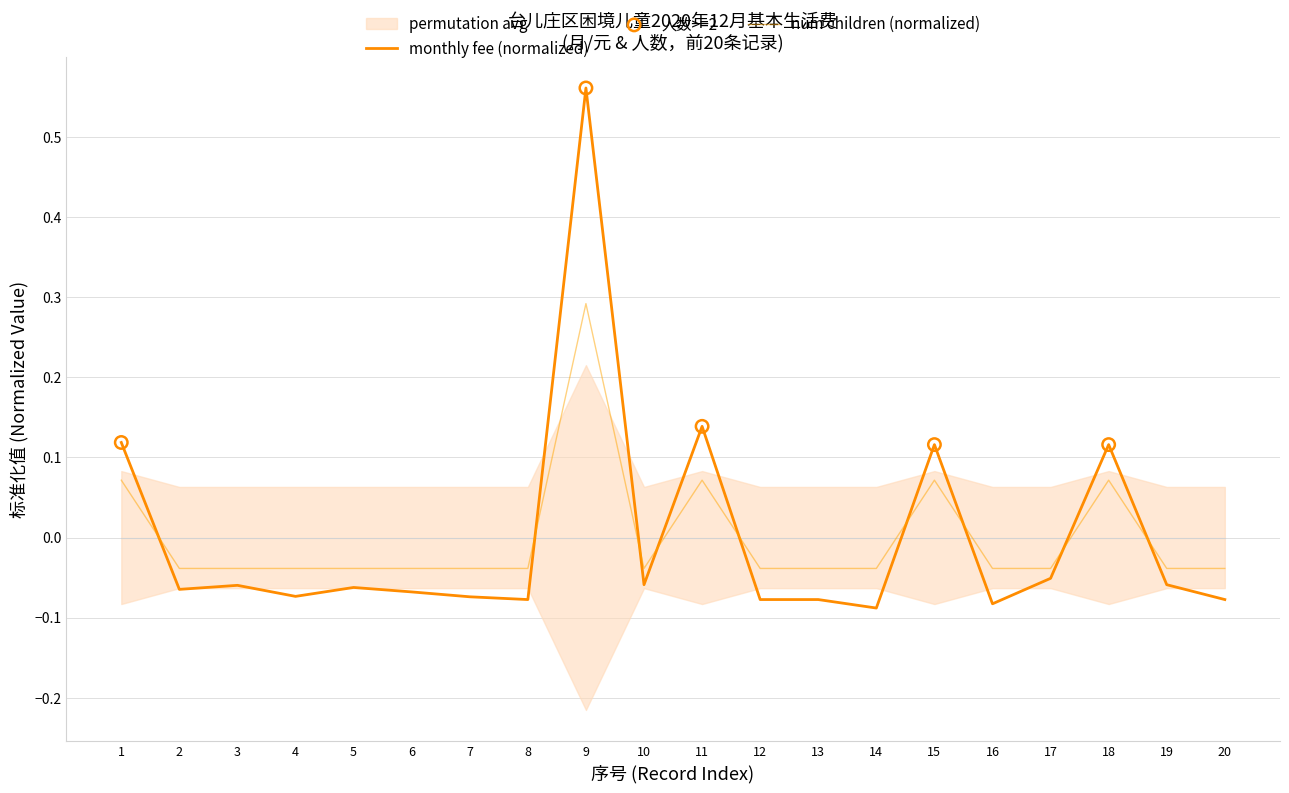

Which series has the largest total across all categories?

monthly_fee